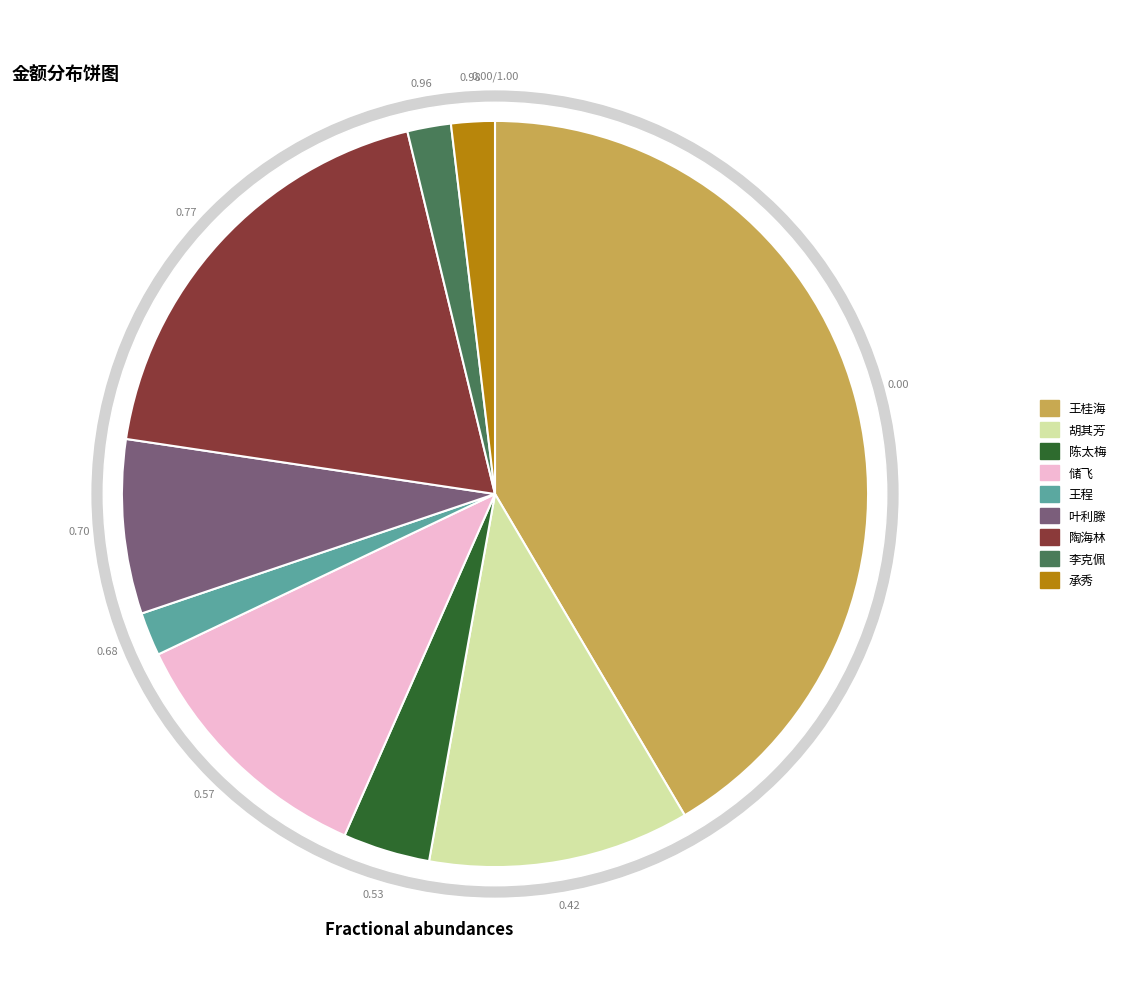

Which has a higher value, 胡其芳 or 李克佩?

胡其芳